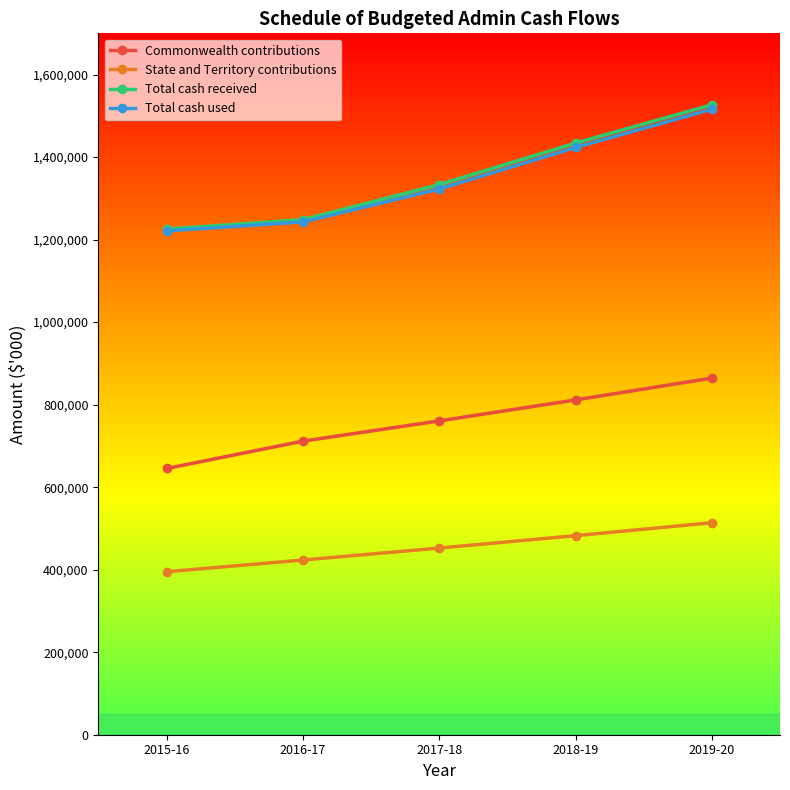

What is the approximate value of State and Territory contributions at 2018-19, to the nearest 50?

482450